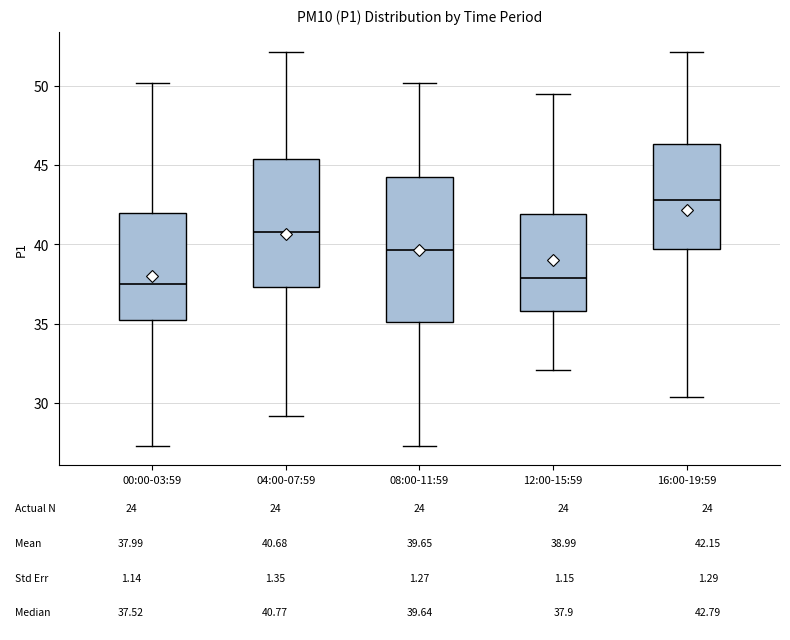

Which box is the tallest, from its lower edge to its upper edge?

08:00-11:59